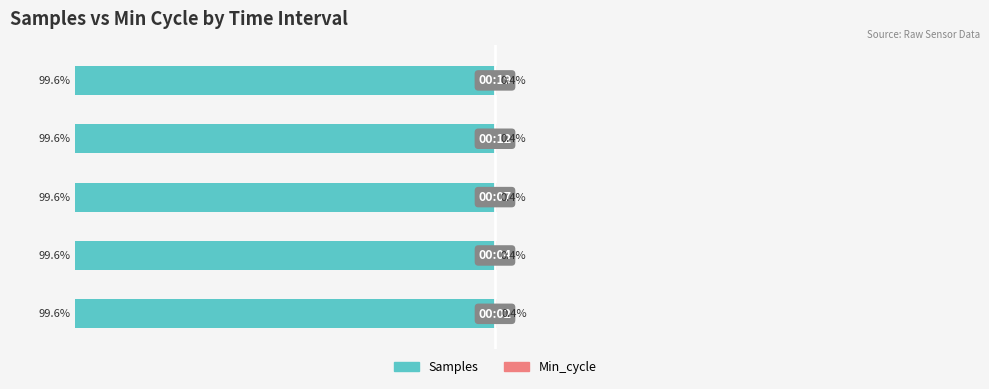

Reading right to left, what are all the values shown in this chart?

Samples: 4=-99.6	3=-99.6	2=-99.6	1=-99.6	0=-99.6
Min_cycle: 4=0.4	3=0.4	2=0.4	1=0.4	0=0.4